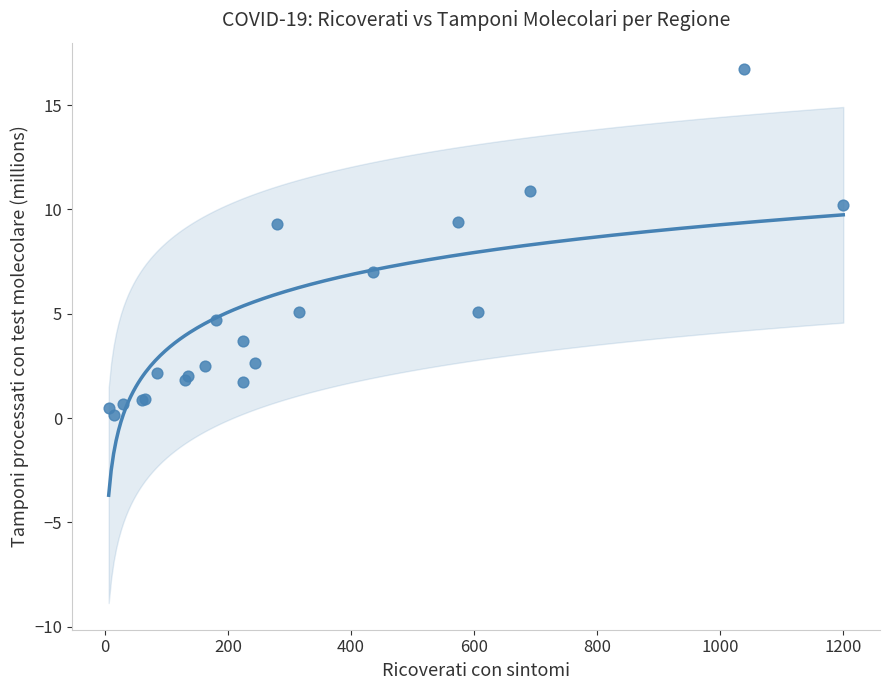

What Y value in the scatter plot is closest to 8?

7.0